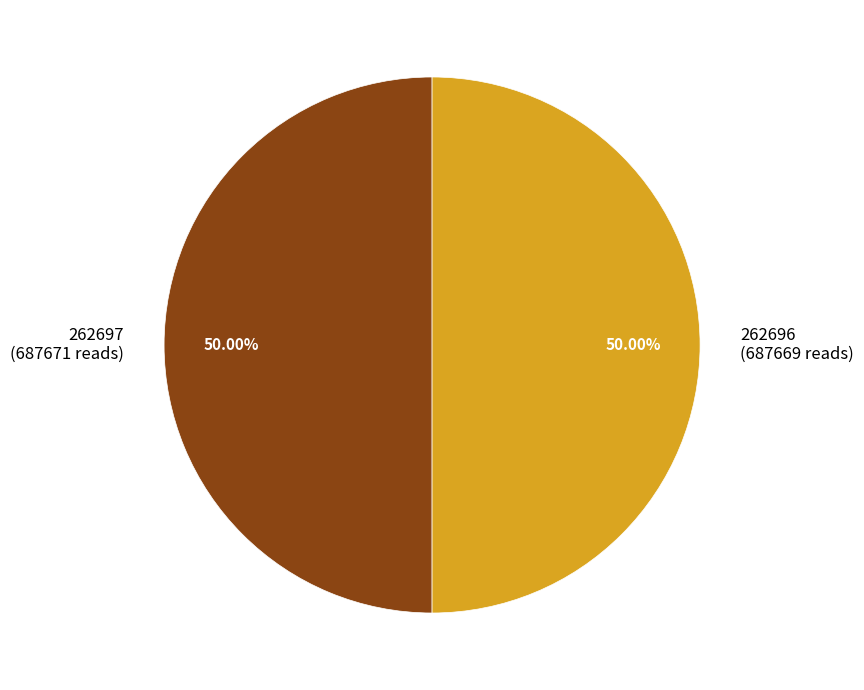

How much of the chart is everything except 262697?

50.0%